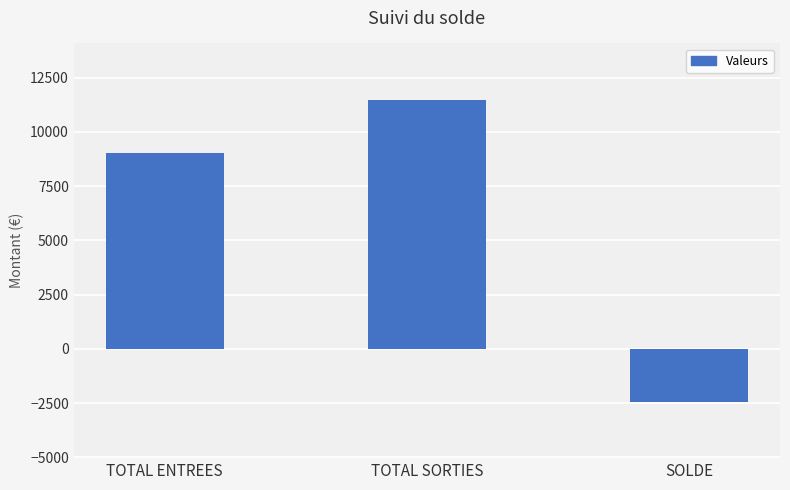

How many series are shown in this chart?

1